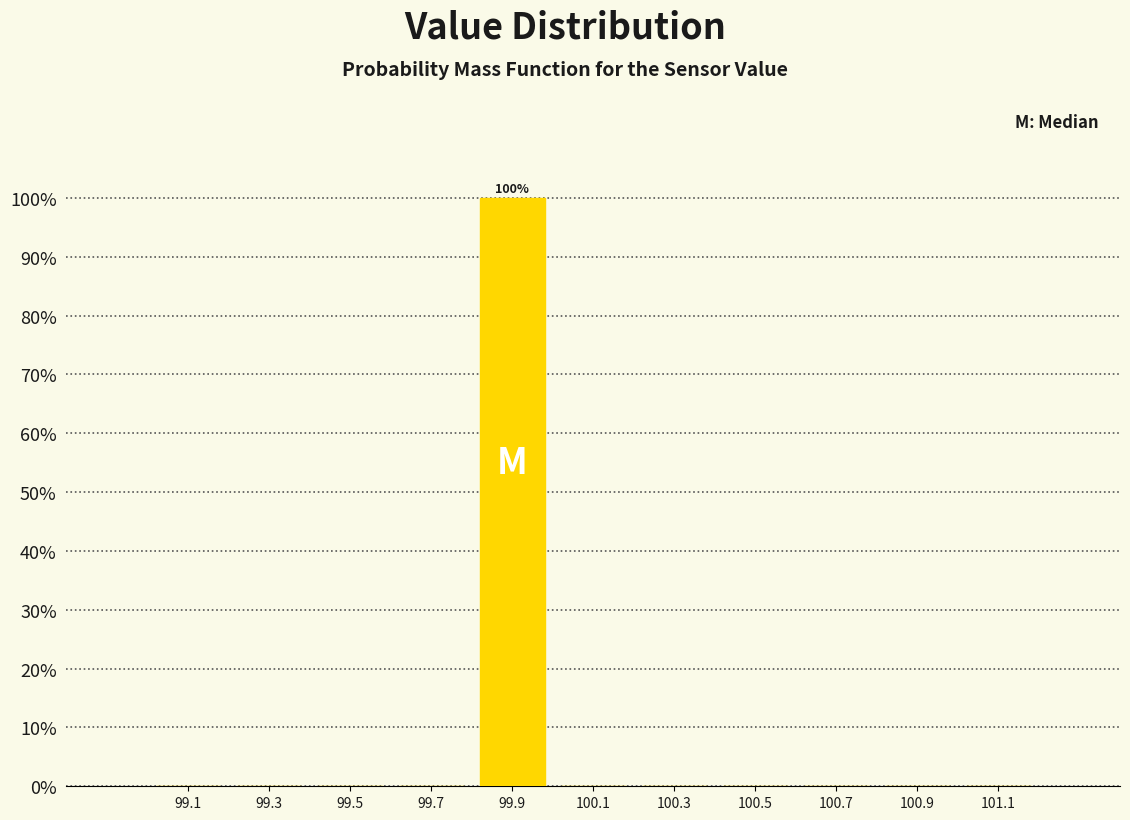

Over which range of the x-axis is the bar tallest?

99.8 to 100.0